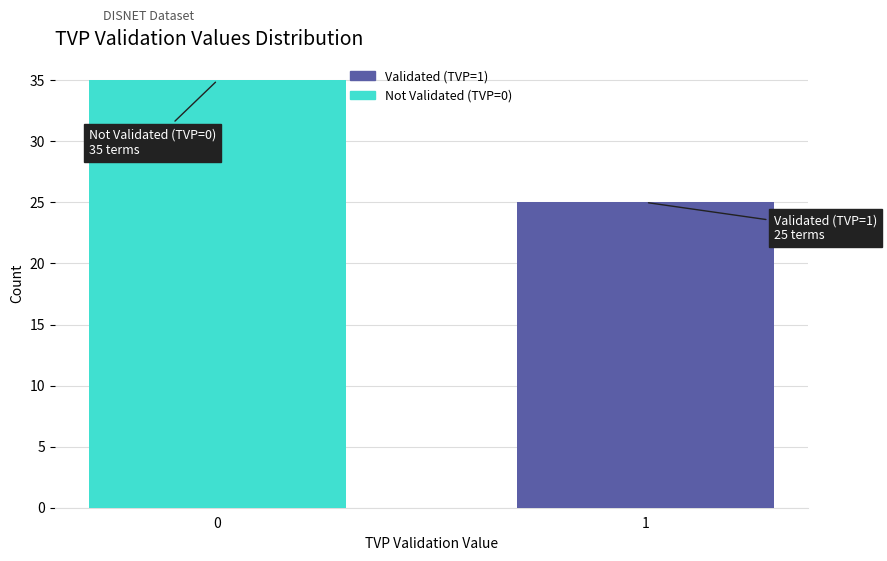

Reading left to right, list all the values displayed in this chart.

35	25